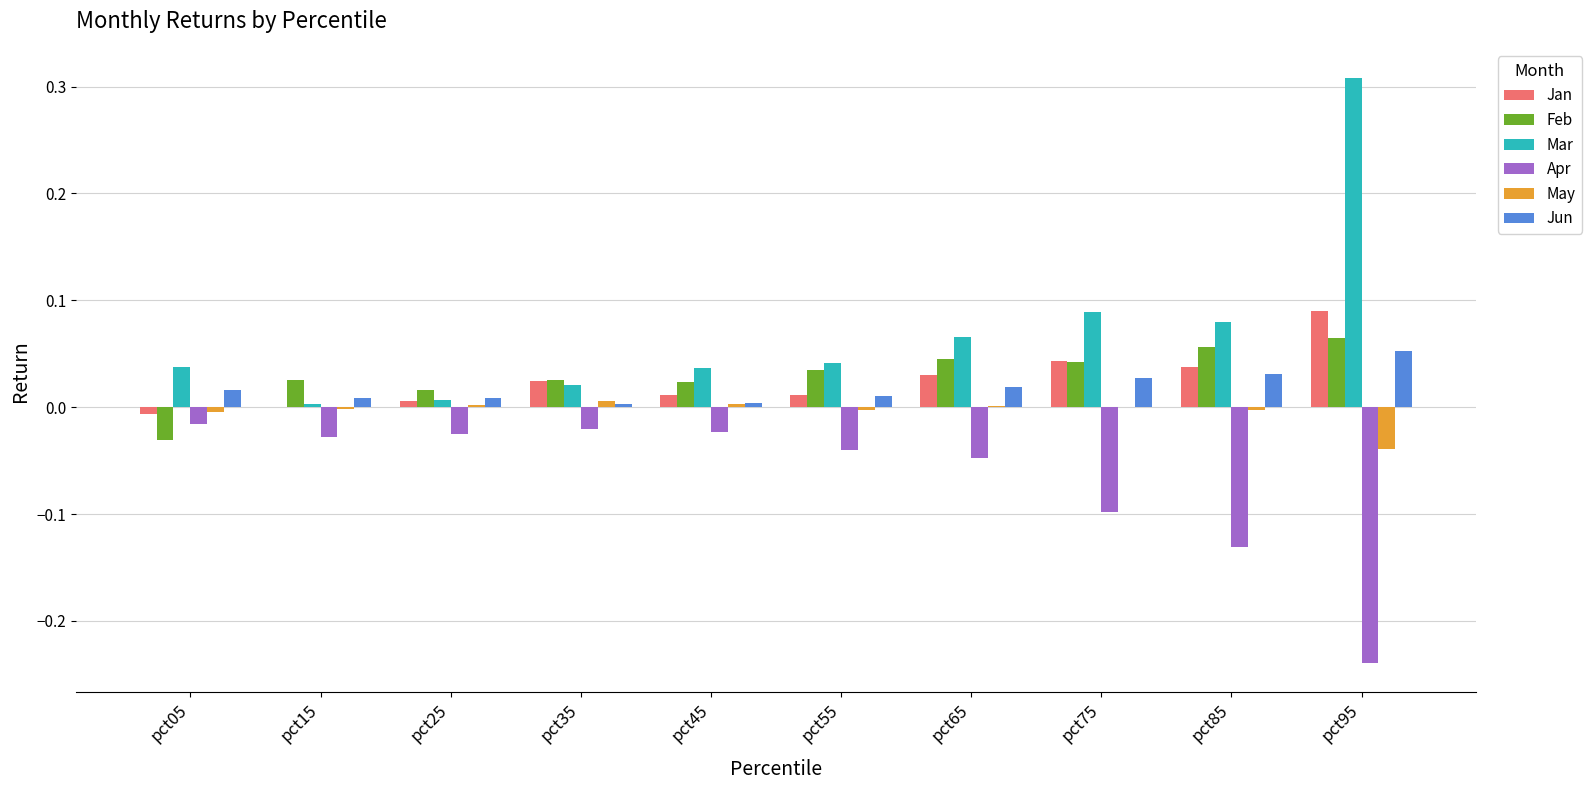

How many values in the Feb series exceed 0?

9